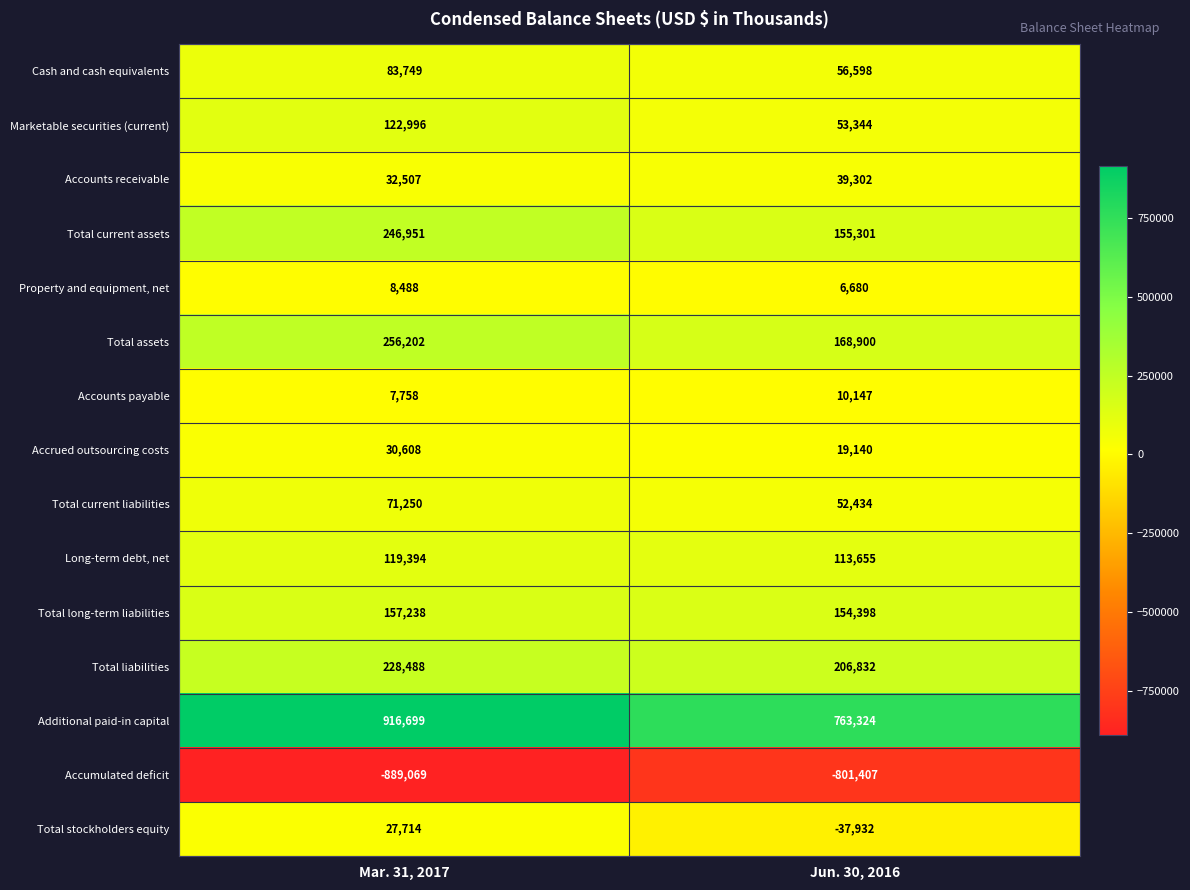

At Jun. 30, 2016, list the series in order from largest to smallest.

Additional paid-in capital, Total liabilities, Total assets, Total current assets, Total long-term liabilities, Long-term debt, net, Cash and cash equivalents, Marketable securities (current), Total current liabilities, Accounts receivable, Accrued outsourcing costs, Accounts payable, Property and equipment, net, Total stockholders equity, Accumulated deficit